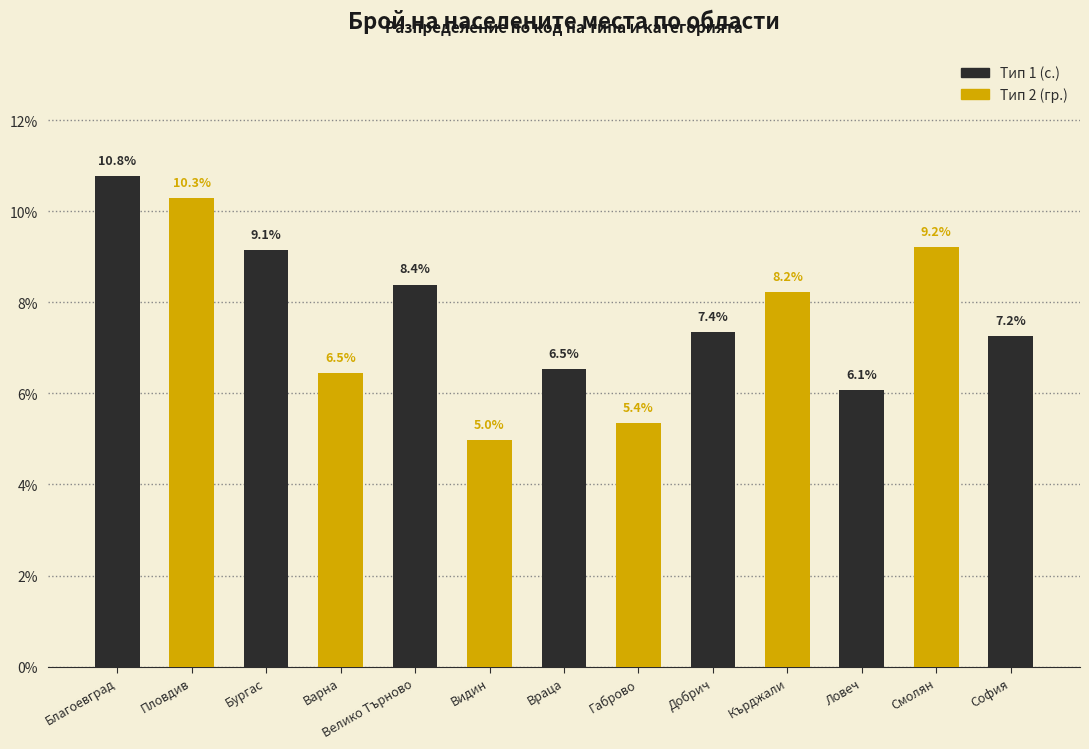

What position from the right is София?

1